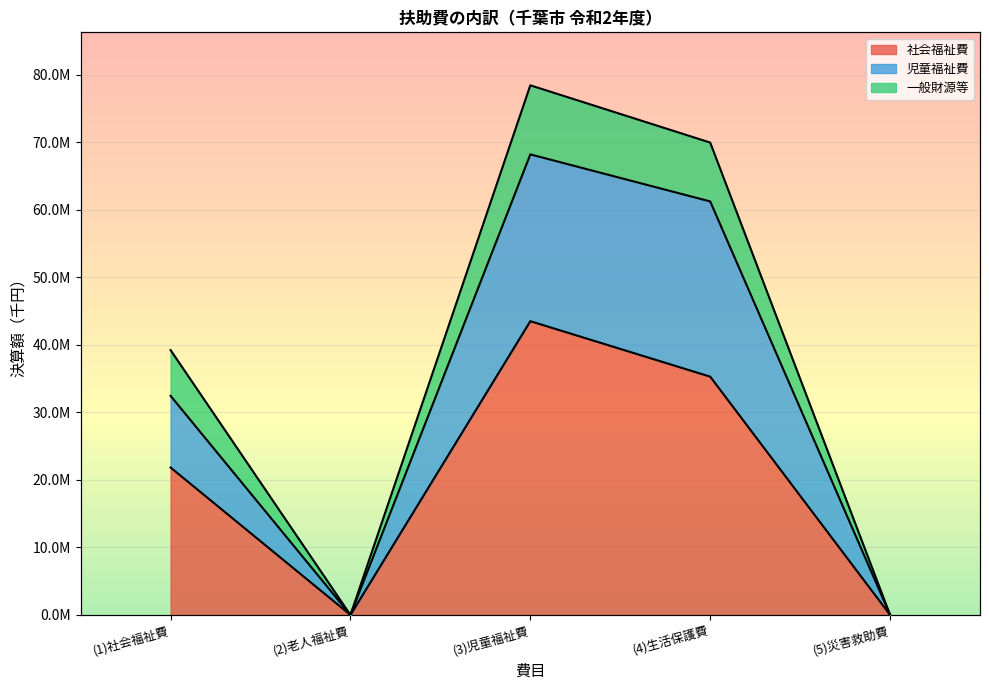

How many lines are shown in the chart?

3